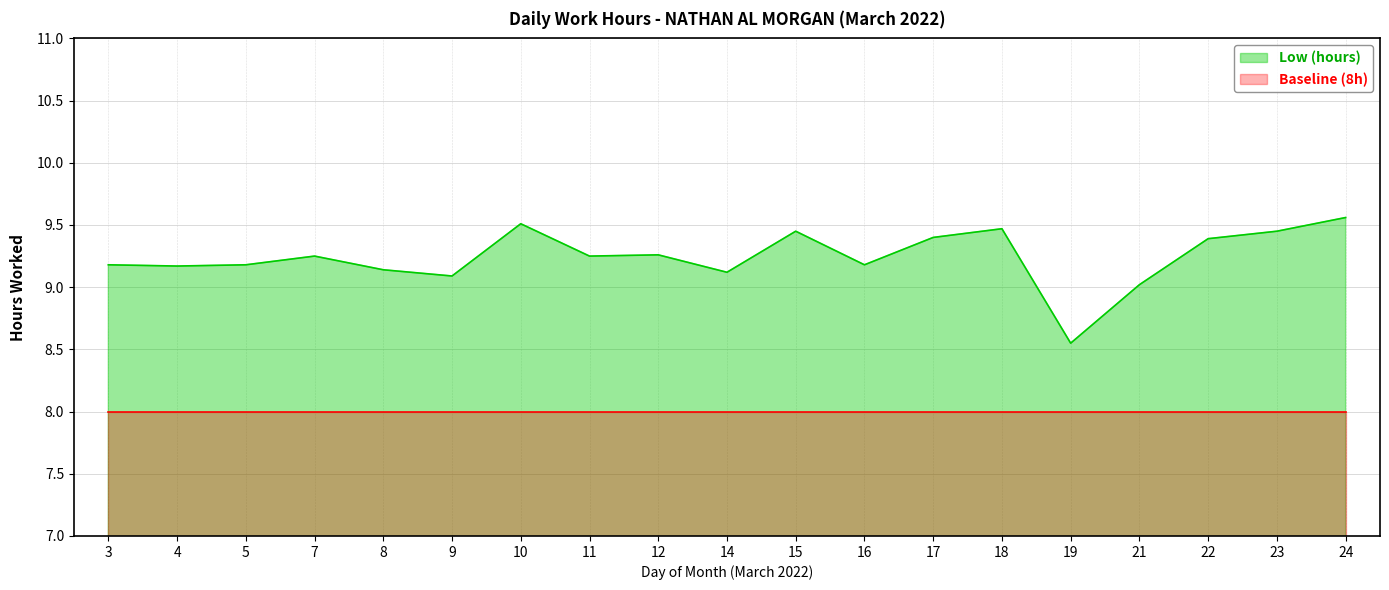

Reading right to left, list all the values displayed in this chart.

24=9.6	23=9.4	22=9.4	21=9.0	19=8.6	18=9.5	17=9.4	16=9.2	15=9.4	14=9.1	12=9.3	11=9.2	10=9.5	9=9.1	8=9.1	7=9.2	5=9.2	4=9.2	3=9.2